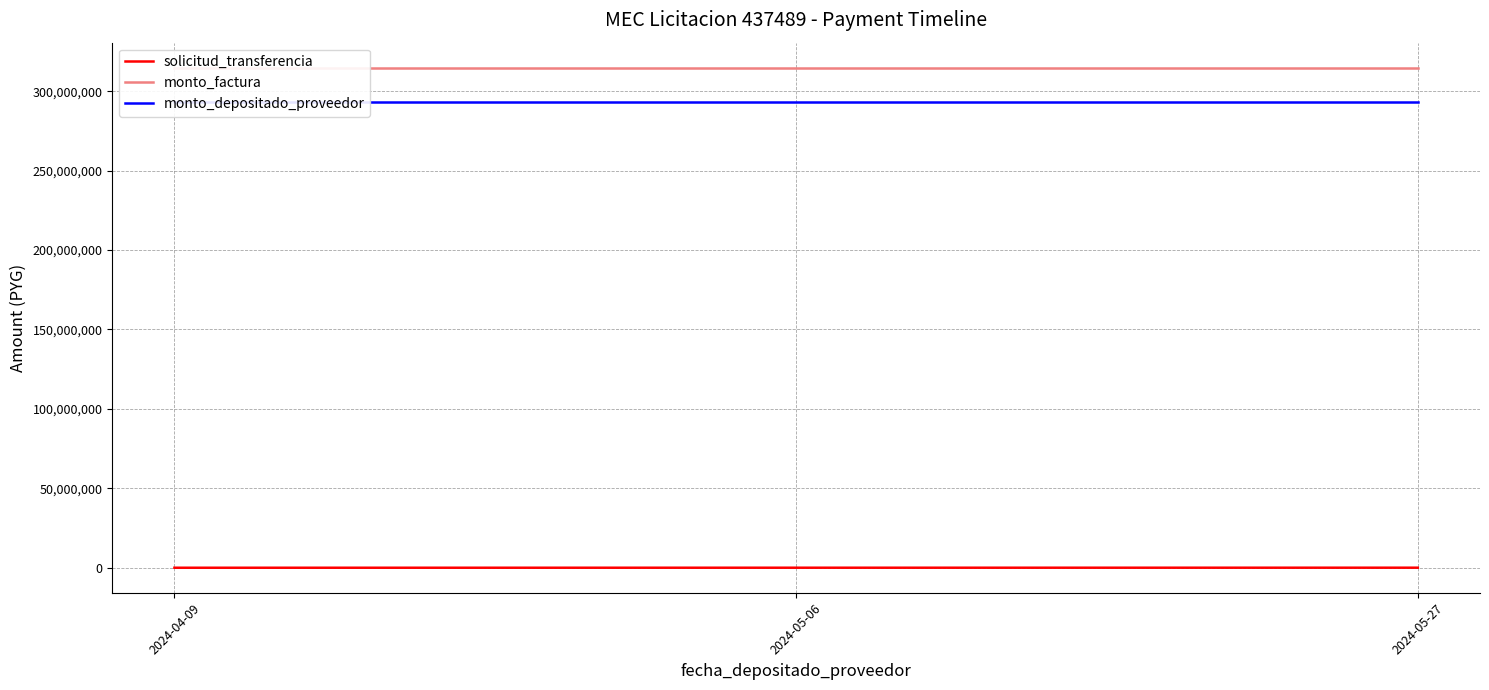

True or false: monto_depositado_proveedor and monto_factura intersect in this chart.

False